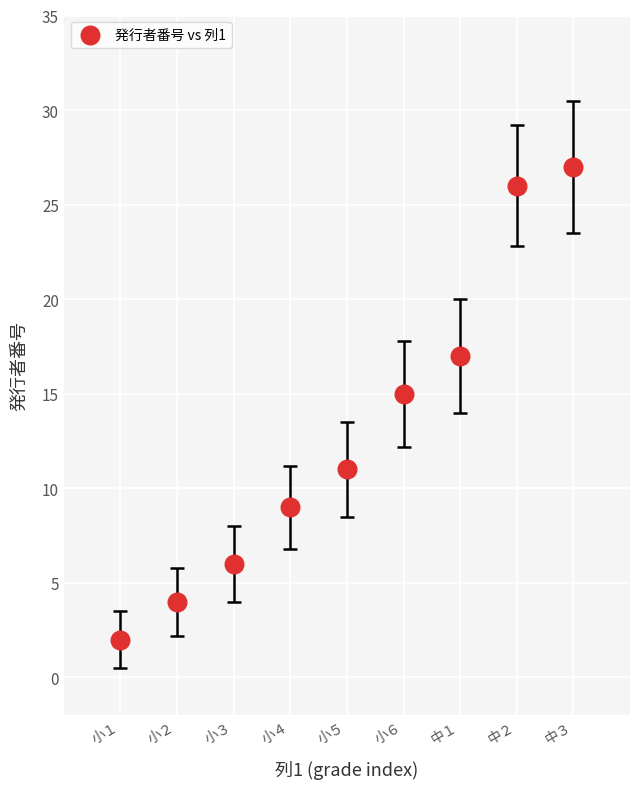

What Y value in the scatter plot is closest to 14?

15